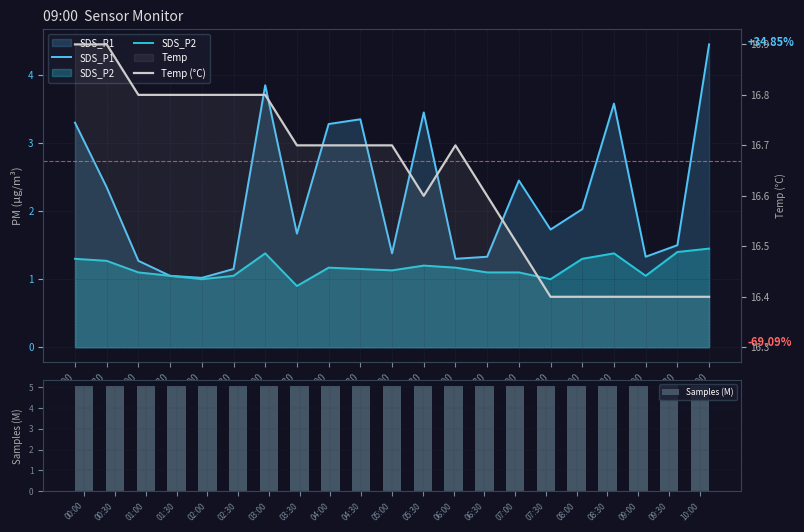

At which label does SDS_P2 reach its peak?

10:00